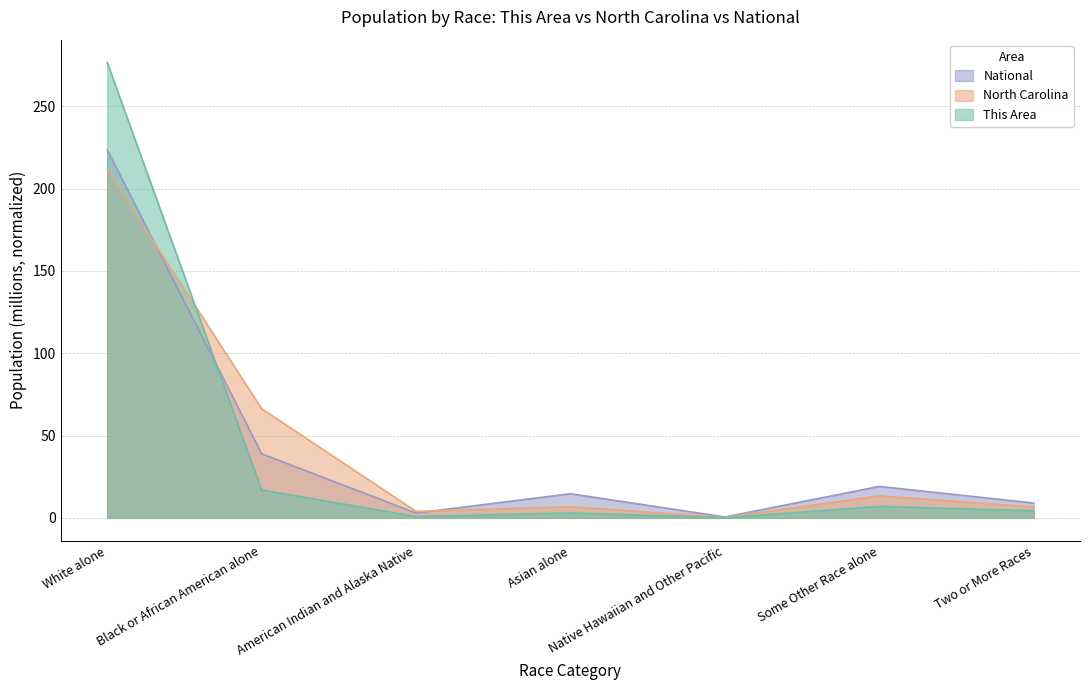

What is the sum of all North Carolina values?

308.7